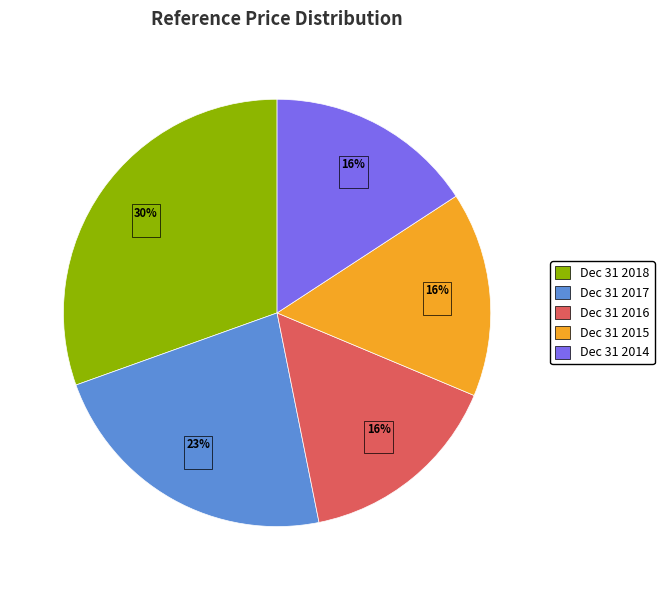

Do Dec 31 2015 and Dec 31 2014 together represent more than half of the pie?

No